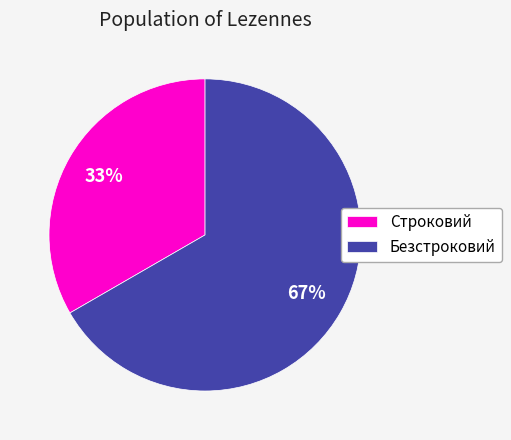

How many segments does this pie chart have?

2